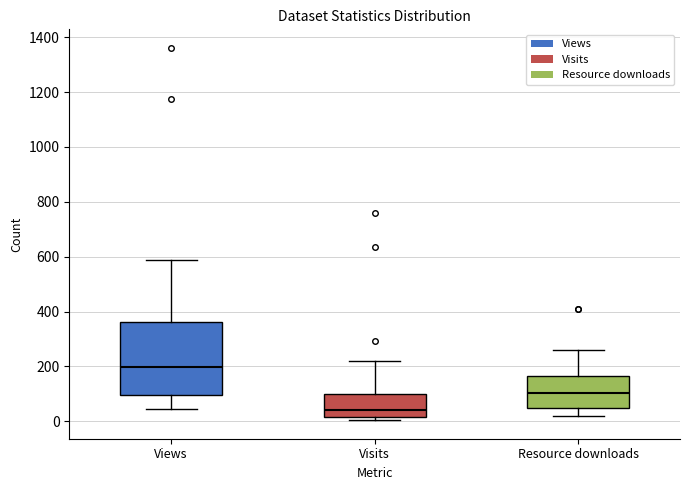

Which box's median line is the lowest?

Visits